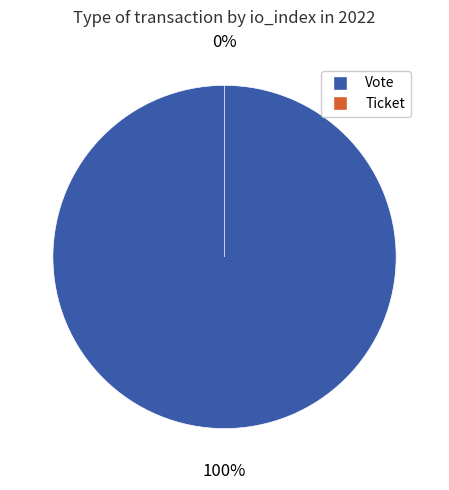

Between Ticket and Vote, which is larger?

Vote